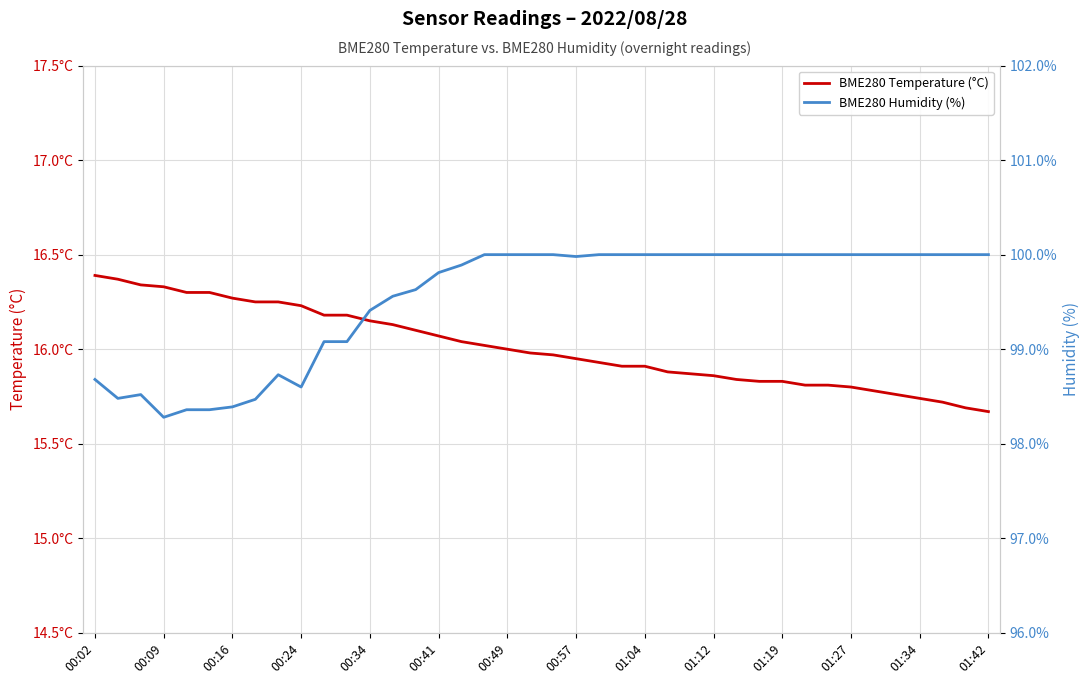

At which category does the chart reach its peak across all series?

17